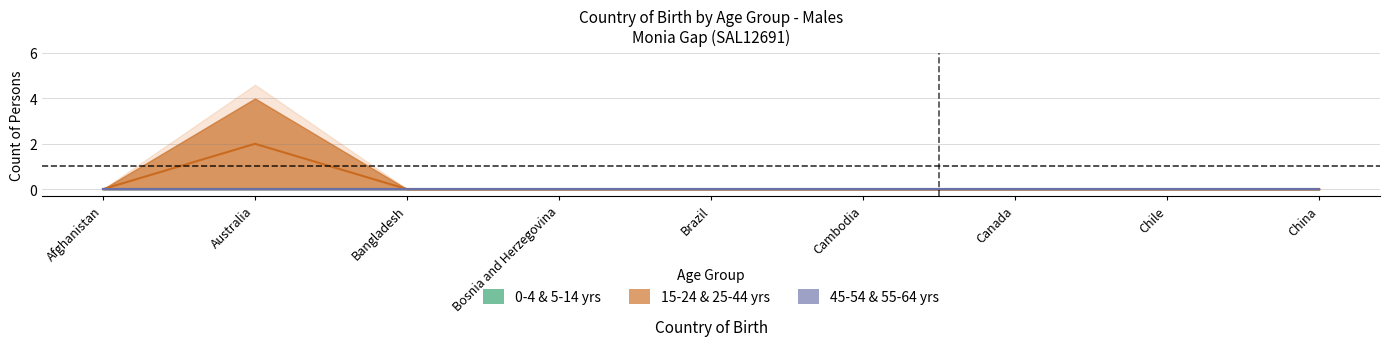

True or false: Males_5-14 has more than 2 points higher than both neighbors.

False